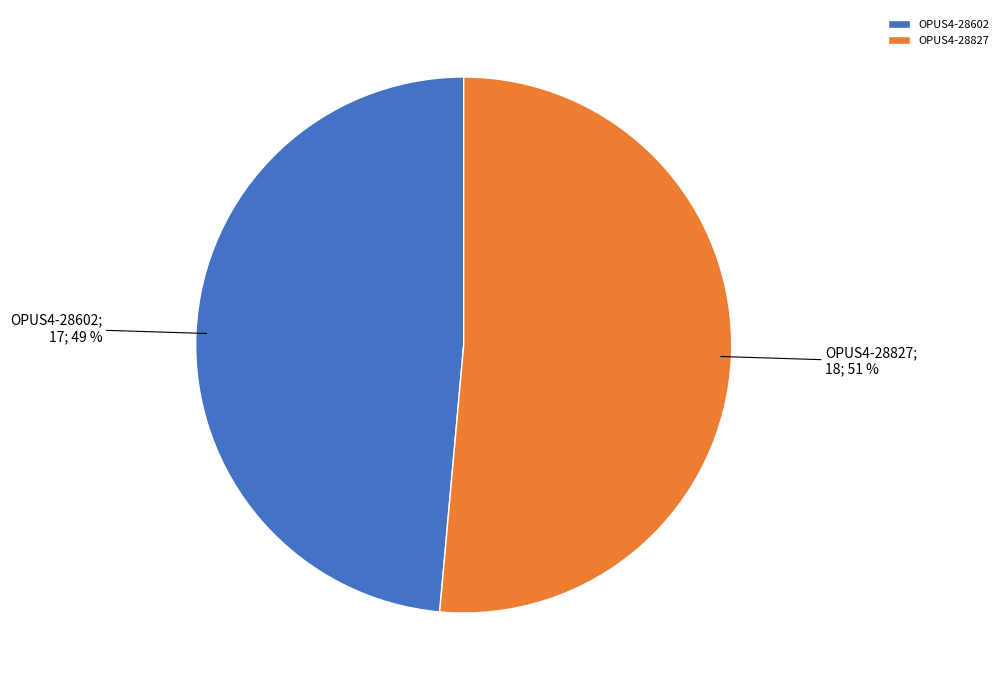

The OPUS4-28827 slice represents 64% of the pie. True or false?

False